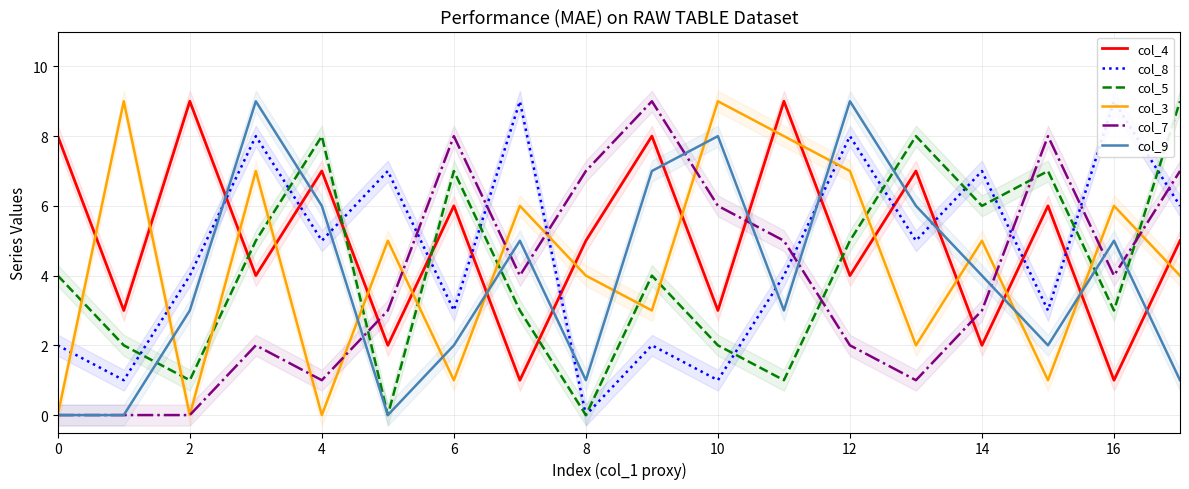

How many lines are shown in the chart?

6